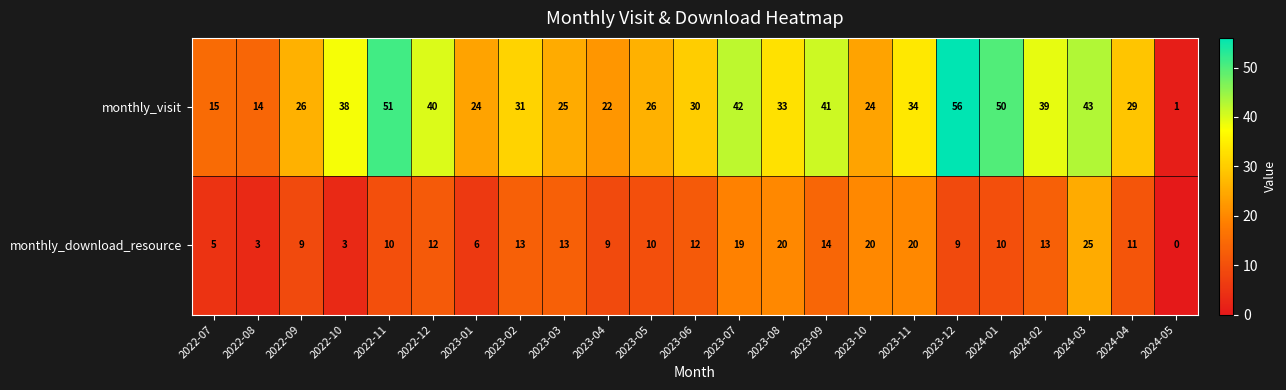

Which label corresponds to the smallest value in the chart?

2024-05